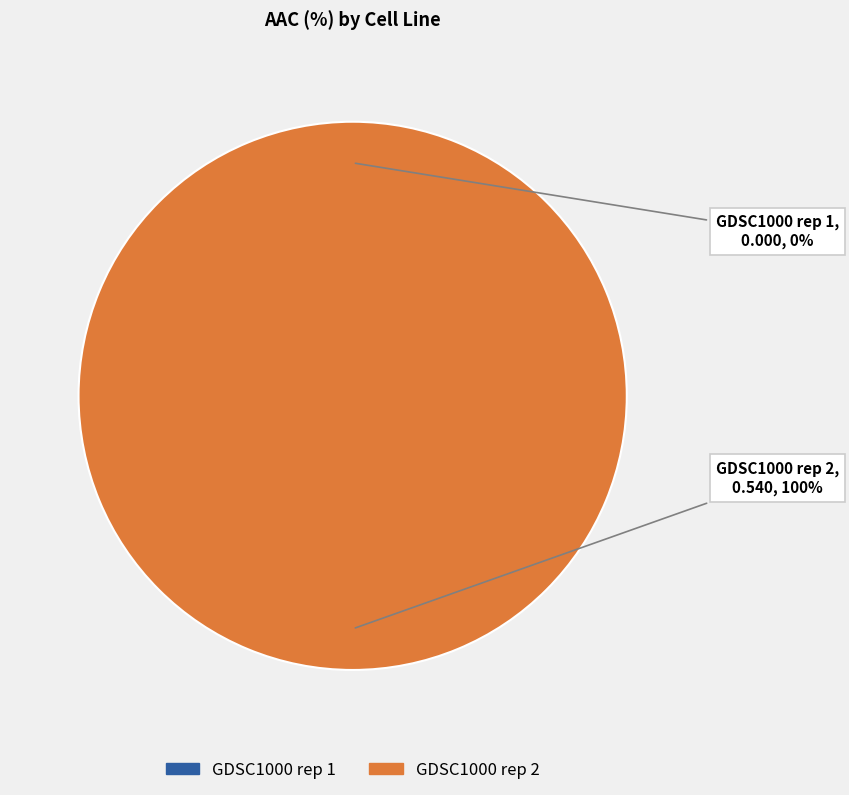

The GDSC1000 rep 1 slice represents 12% of the pie. True or false?

False